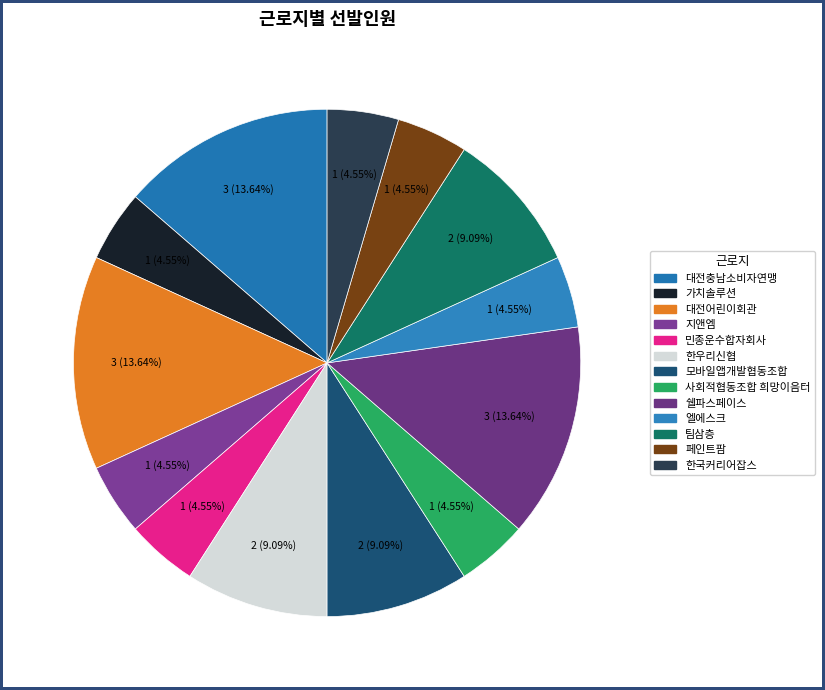

Is 사회적협동조합 희망이음터 the majority of the pie?

No